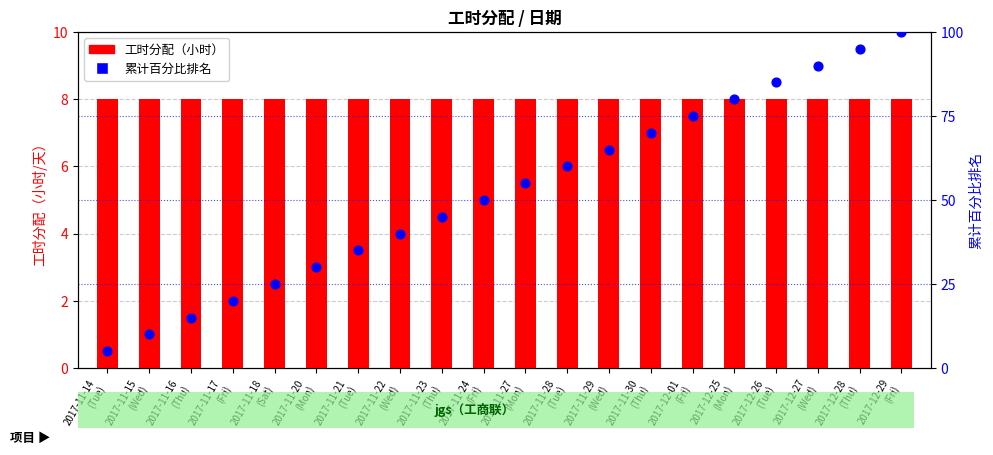

Which series contains the lowest Y value?

累计百分比排名